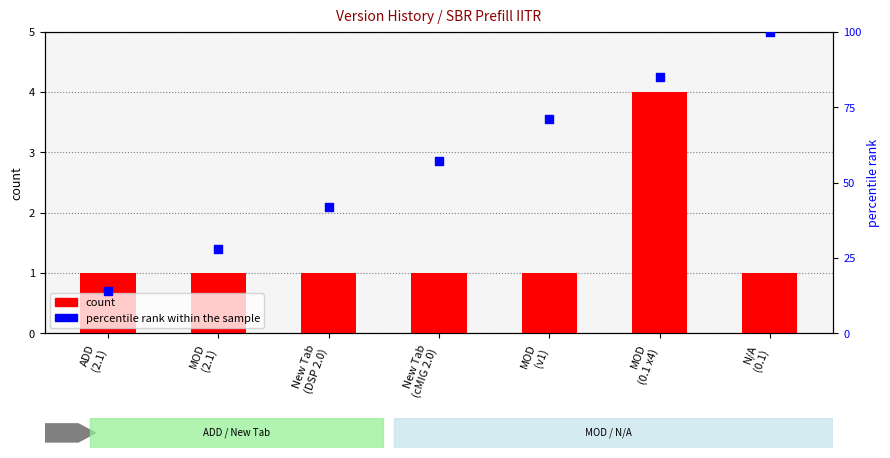

At how many categories does at least one series exceed 37?

5